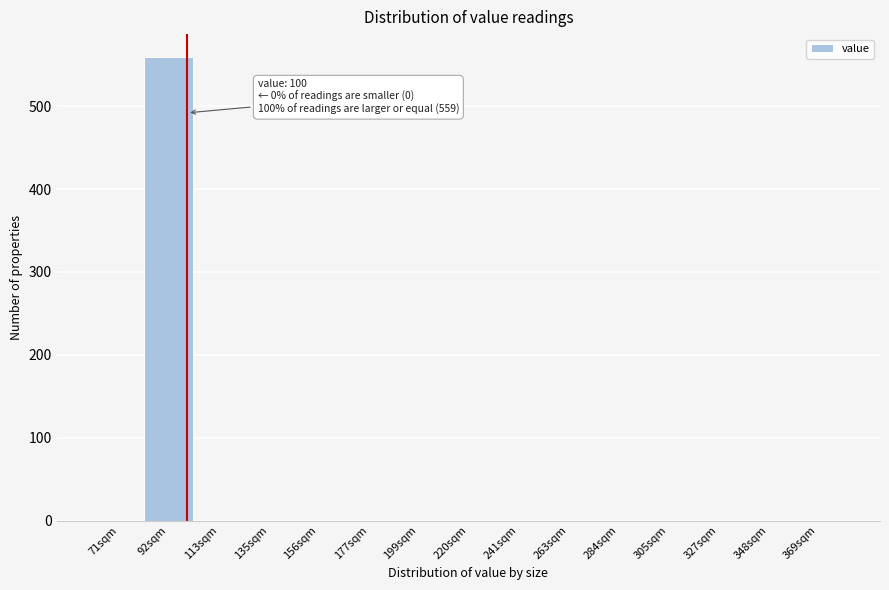

Which range on the x-axis has the tallest bar?

80 to 105